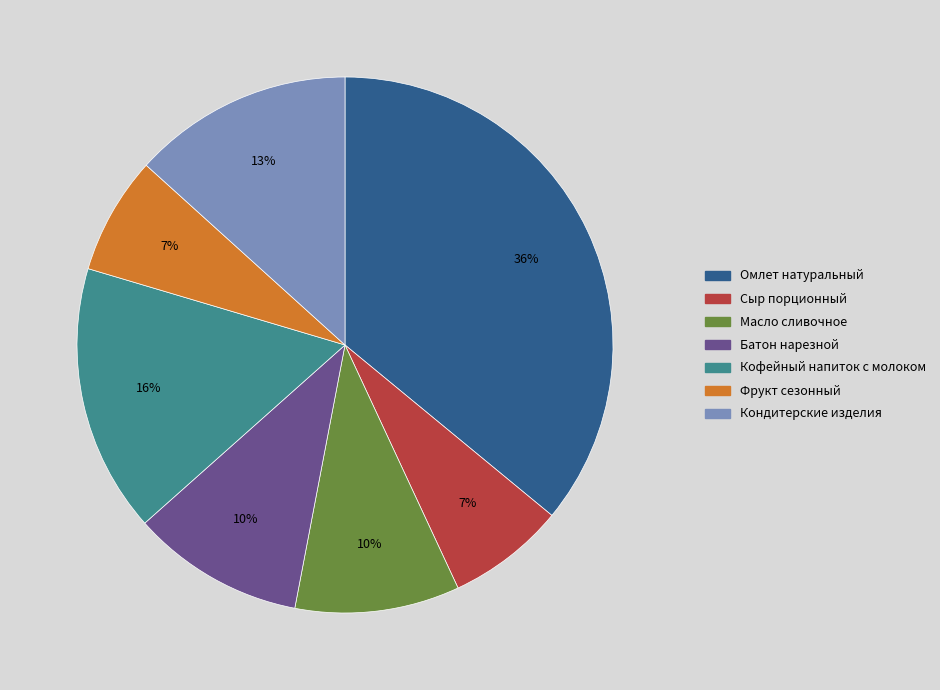

What is the largest slice in the pie chart?

Омлет натуральный